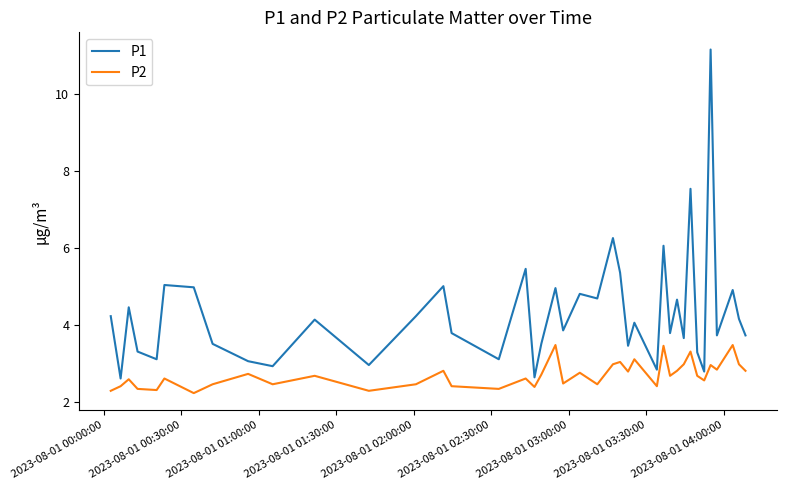

How many series are shown in this chart?

2